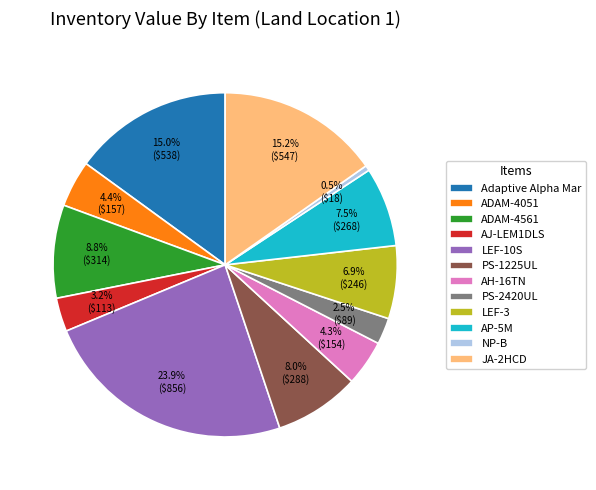

Which has a higher value, AH-16TN or JA-2HCD?

JA-2HCD